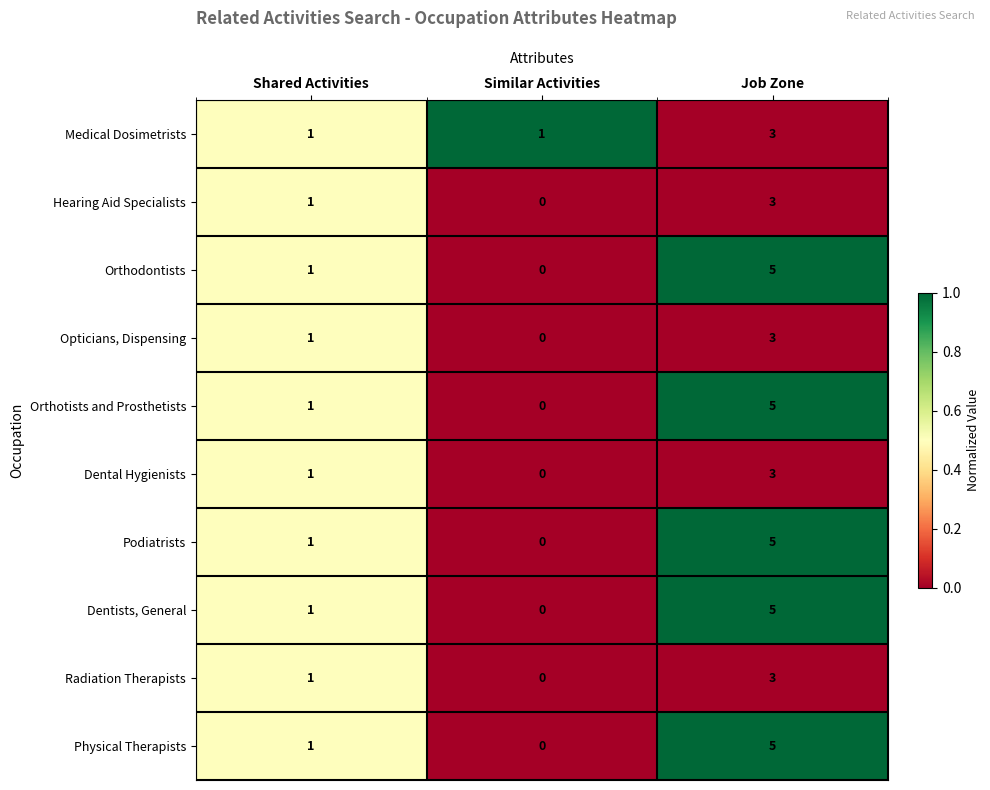

List the labels in order of Dental Hygienists value, largest first.

Job Zone, Shared Activities, Similar Activities